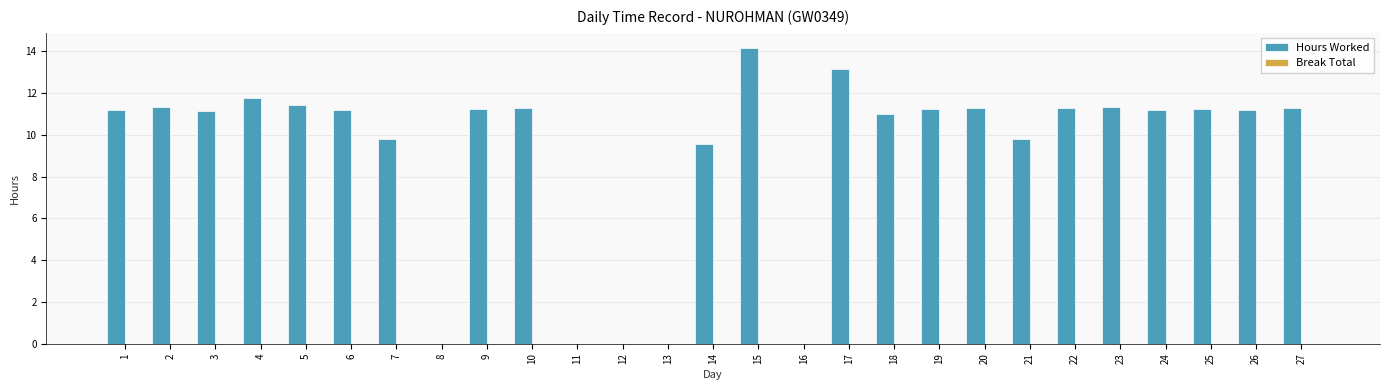

Which label corresponds to the largest value in the chart?

15